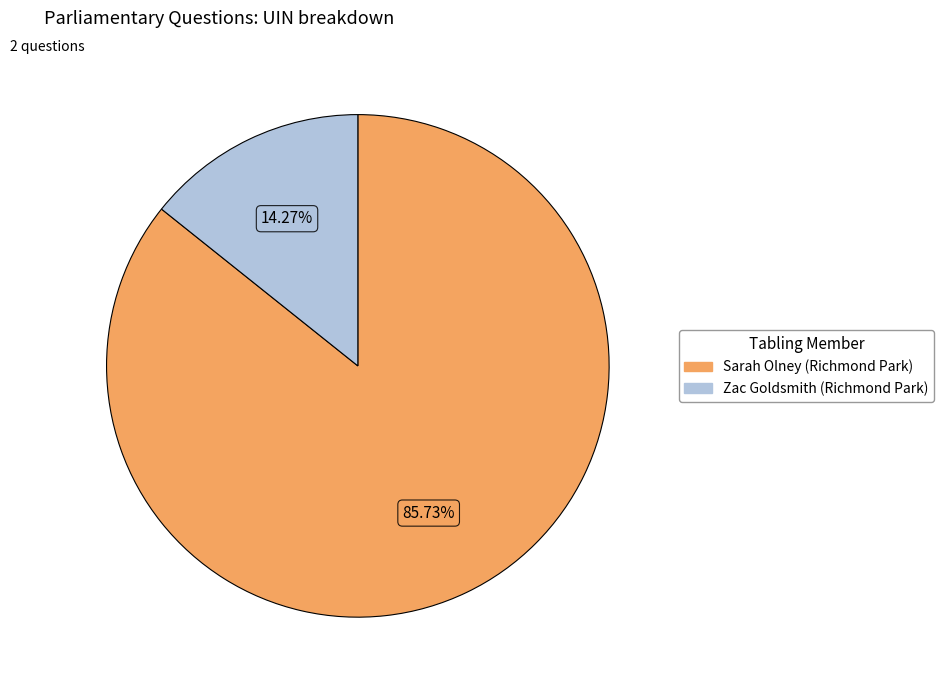

What percentage do Zac Goldsmith (Richmond Park) and Sarah Olney (Richmond Park) together represent?

100.0%